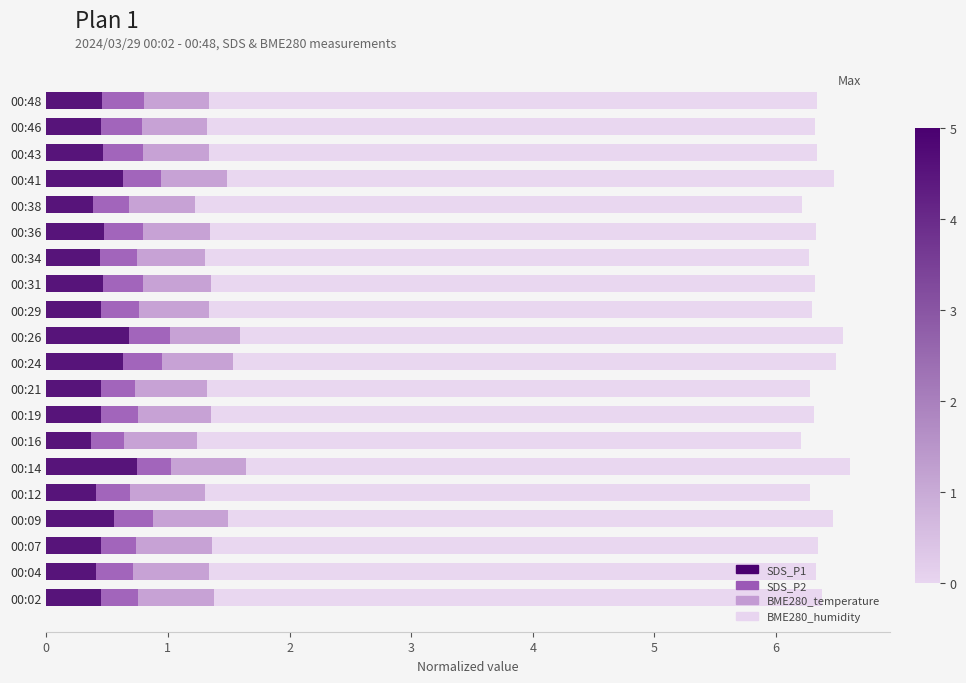

What is the total value across all series at 00:19?

6.3